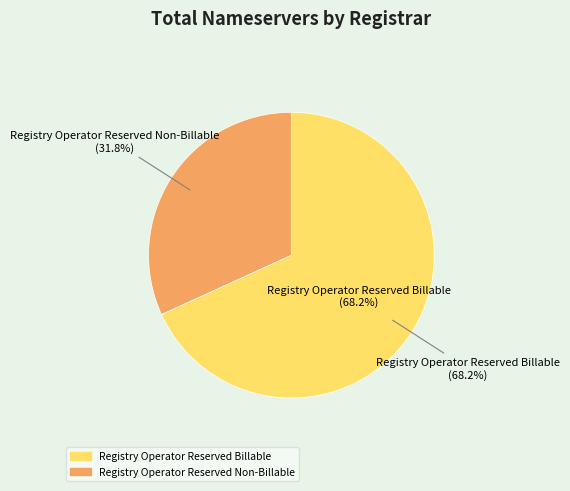

The Registry Operator Reserved Billable slice represents 68% of the pie. True or false?

True